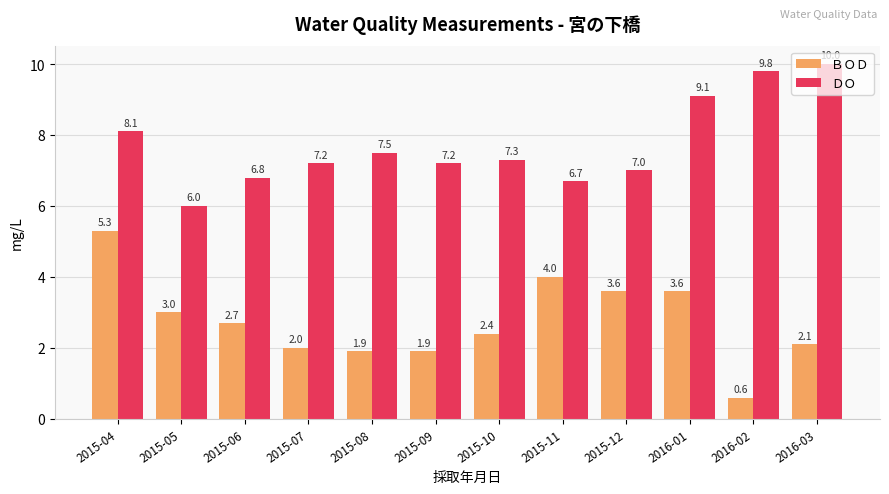

What is the difference between the maximum and minimum values in the ＢＯＤ series?

4.7